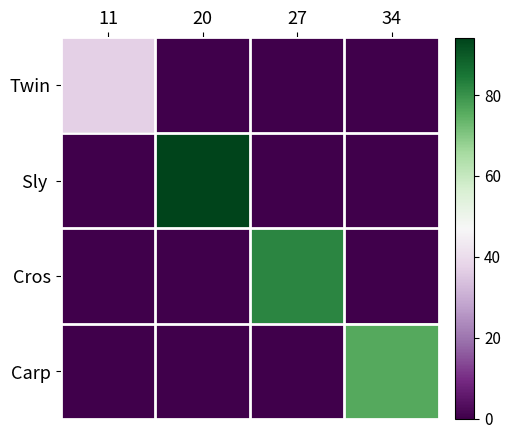

How many series are shown in this chart?

4